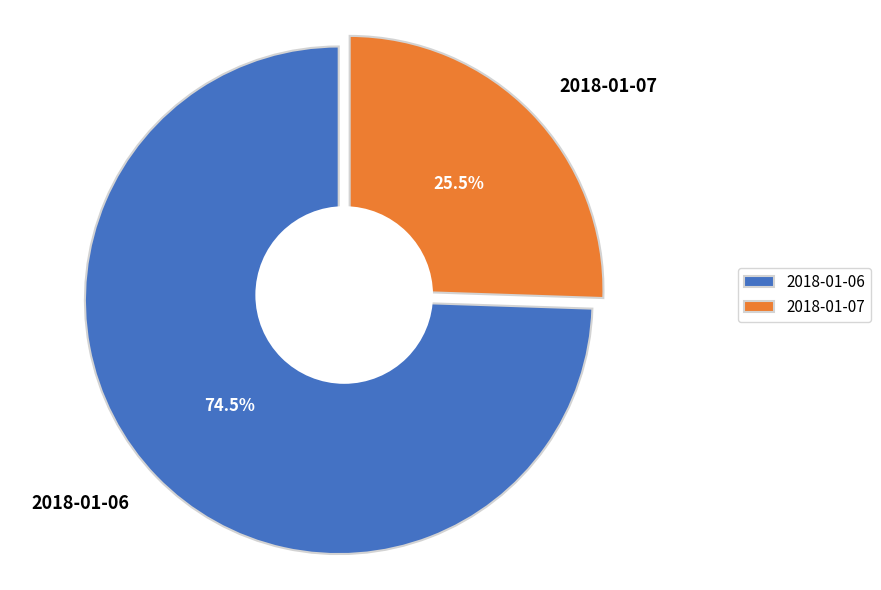

To the nearest percent, what is the difference between the 2018-01-06 and 2018-01-07 slice percentages?

49%